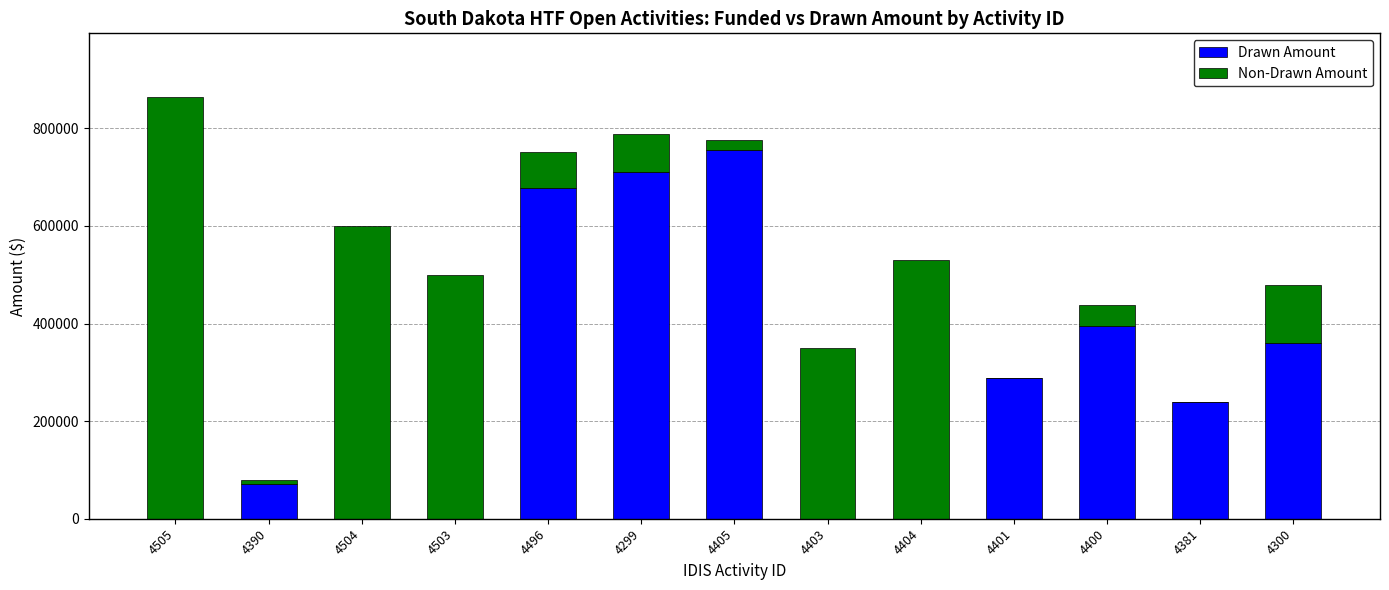

How many categories are shown in the chart?

13